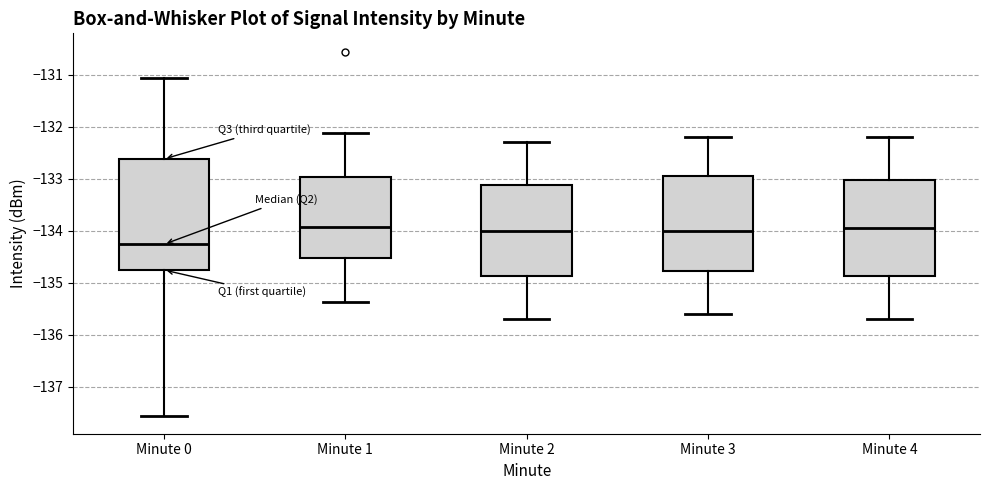

Reading left to right, read every box against the y-axis: the position of its median line, the range the box covers, and the ends of its whiskers. The values are not printed on the chart, so give them approximately, as read against the axis.

Minute 0: median -134.3, box -134.8 to -132.6, whiskers -137.6 to -131.1
Minute 1: median -133.9, box -134.5 to -133.0, whiskers -135.4 to -132.1
Minute 2: median -134.0, box -134.9 to -133.1, whiskers -135.7 to -132.3
Minute 3: median -134.0, box -134.8 to -132.9, whiskers -135.6 to -132.2
Minute 4: median -133.9, box -134.9 to -133.0, whiskers -135.7 to -132.2